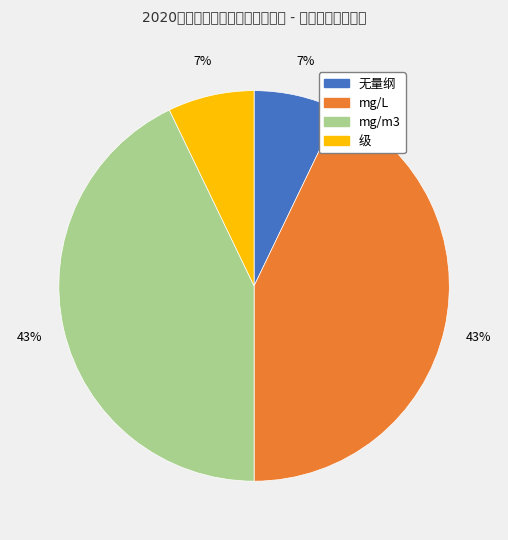

To the nearest percent, what percentage of the pie is 级?

7%